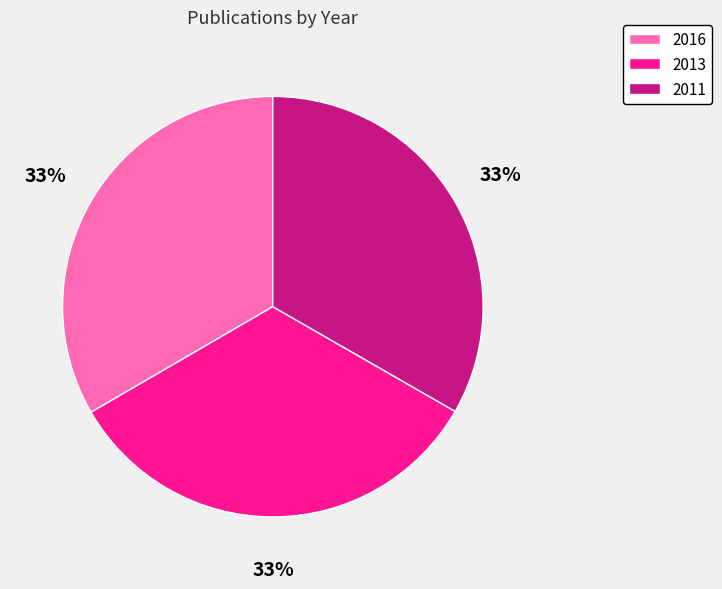

Approximately how many times larger is the value at 2016 compared to 2011?

1.0